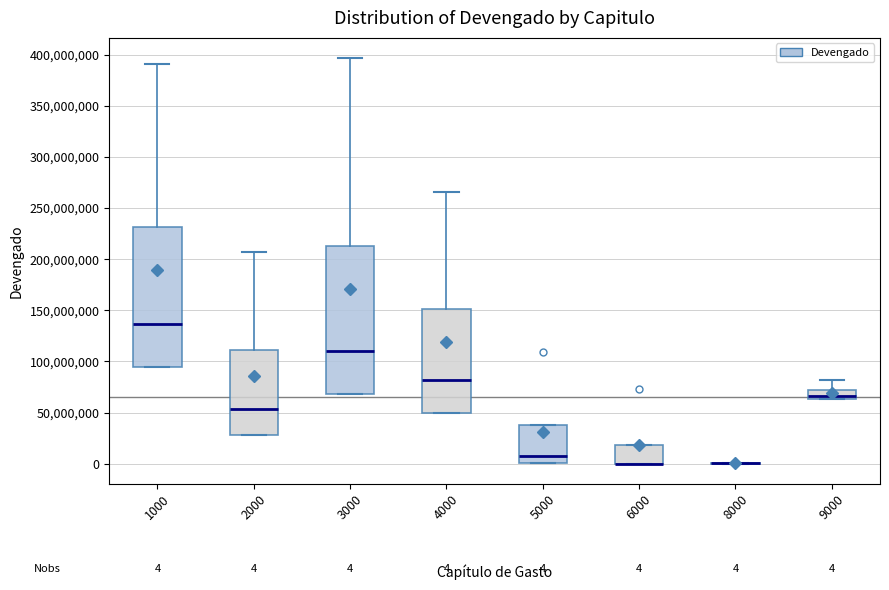

Comparing the boxes themselves (not the whiskers), which one is the tallest?

3000